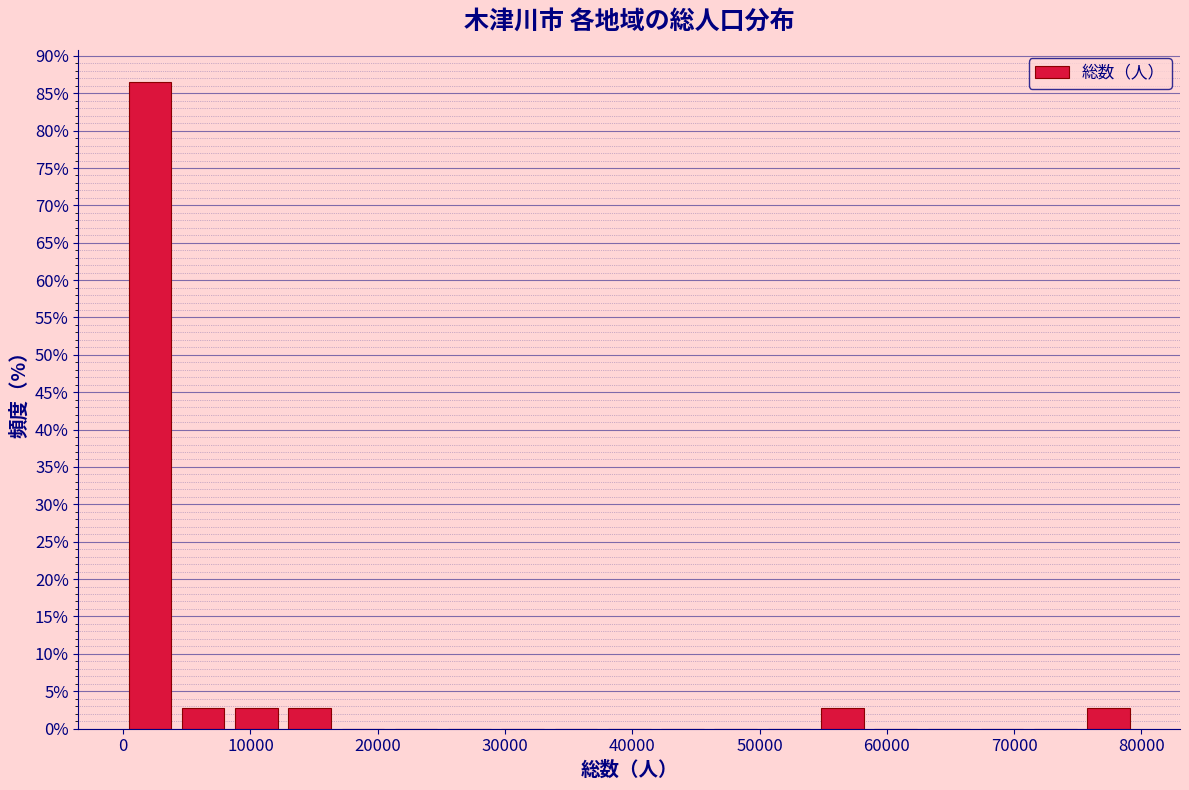

Reading left to right, list every bar in this chart as the range it spans on the x-axis followed by its height. Neither the bar edges nor the heights are printed on the chart, so give them approximately, as read against the axes.

0 to 4000: 86.5
4000 to 8000: 2.5
8000 to 13000: 2.5
13000 to 17000: 2.5
17000 to 21000: 0
21000 to 25000: 0
25000 to 29000: 0
29000 to 33000: 0
33000 to 38000: 0
38000 to 42000: 0
42000 to 46000: 0
46000 to 50000: 0
50000 to 54000: 0
54000 to 59000: 2.5
59000 to 63000: 0
63000 to 67000: 0
67000 to 71000: 0
71000 to 75000: 0
75000 to 80000: 2.5